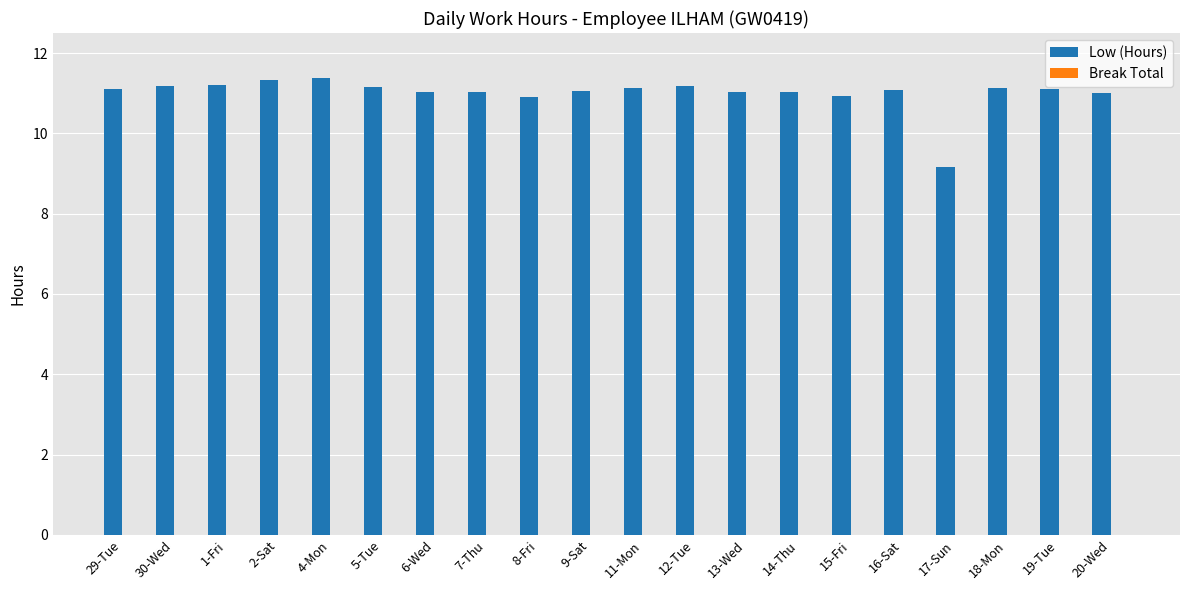

What is the ratio of the value at 20-Wed to the value at 9-Sat?

1.0